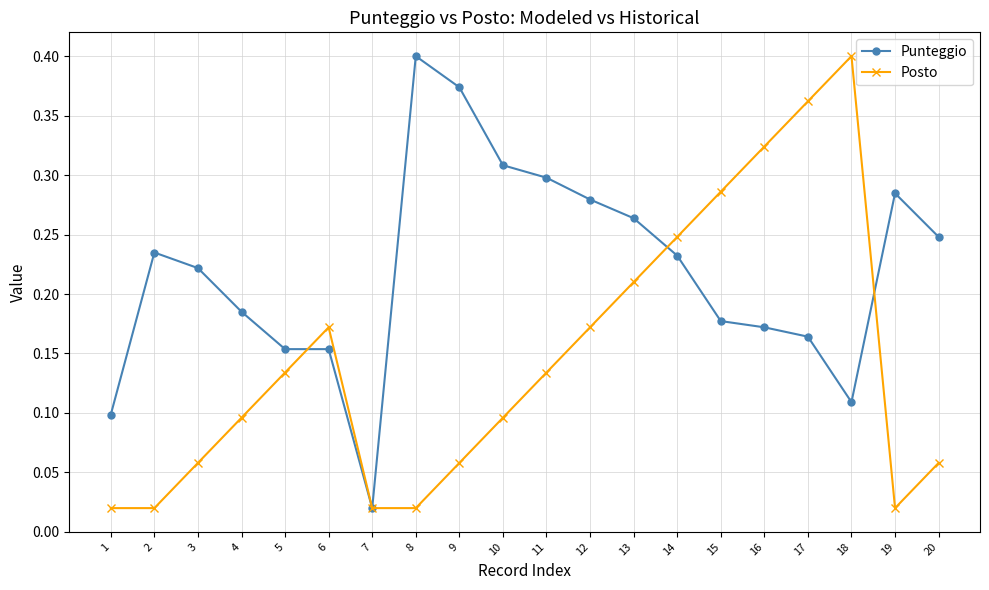

Which category has the highest value in the Posto series?

18